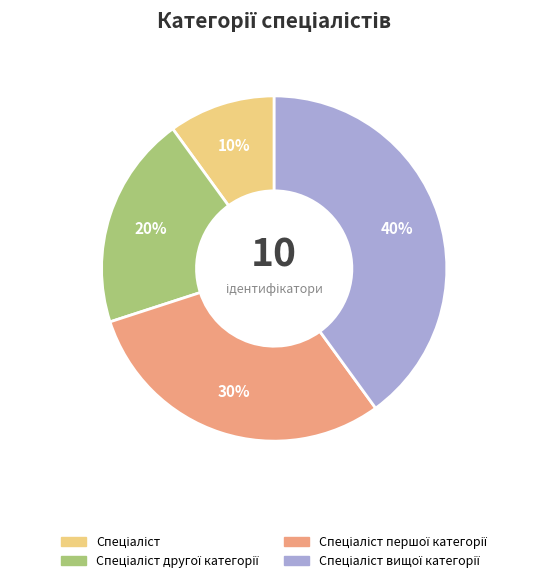

To the nearest percent, what is the difference between the largest and smallest slice percentages?

30%